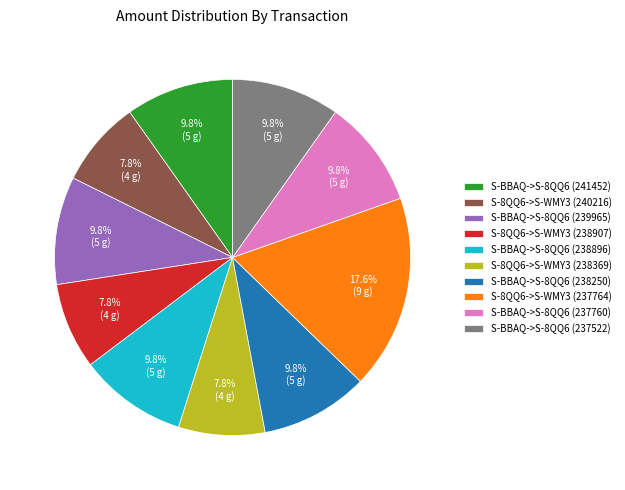

To the nearest percent, what portion does S-8QQ6->S-WMY3 (238907) represent?

8%